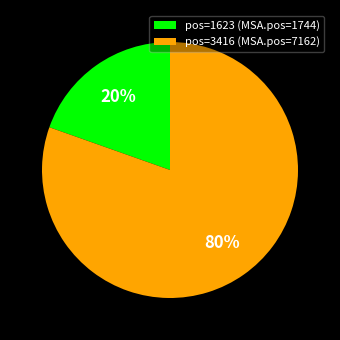

How many segments does this pie chart have?

2